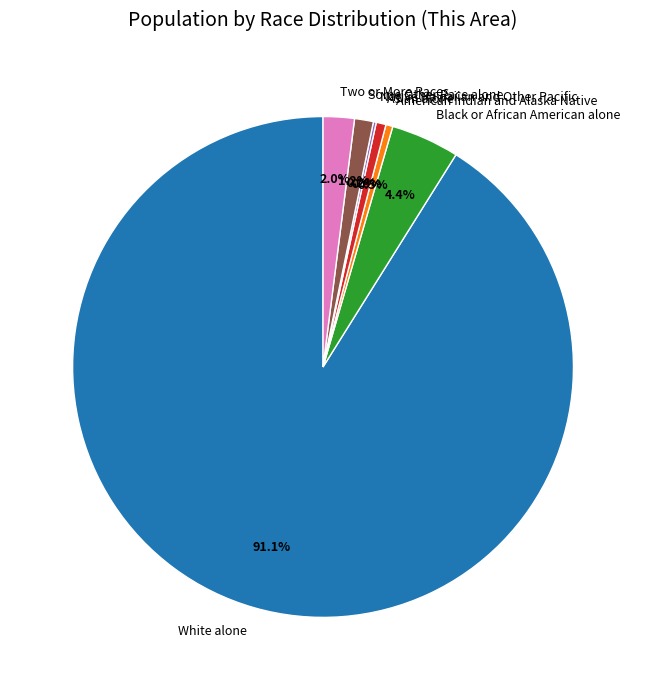

To the nearest percent, what is the difference between the Some Other Race alone and American Indian and Alaska Native slice percentages?

1%